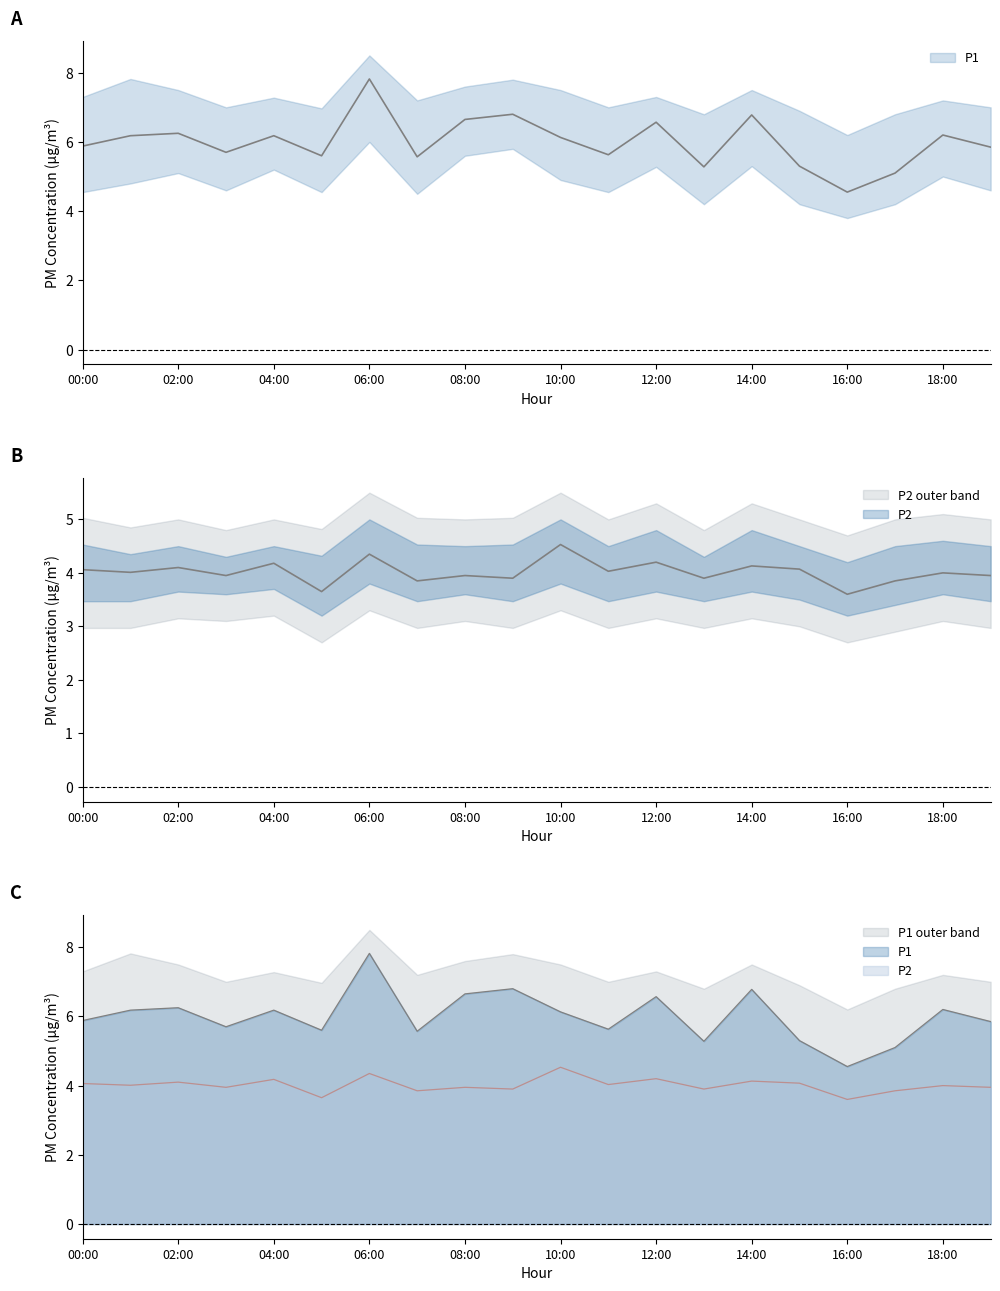

Is the value of P2_upper at 06:00 greater than the value of P1 at 01:00?

No